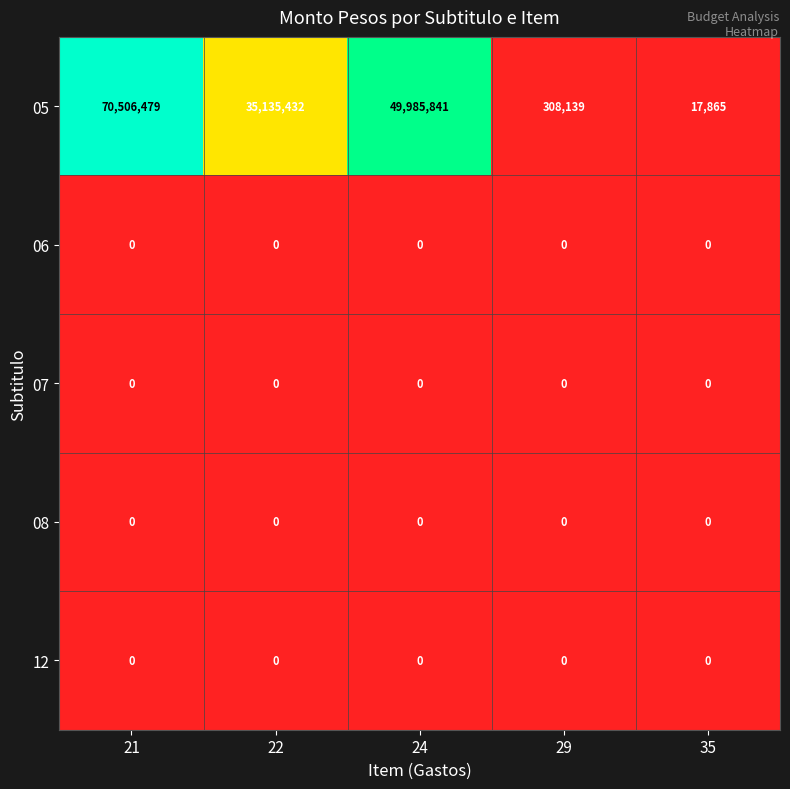

Count the number of categories in the chart.

5